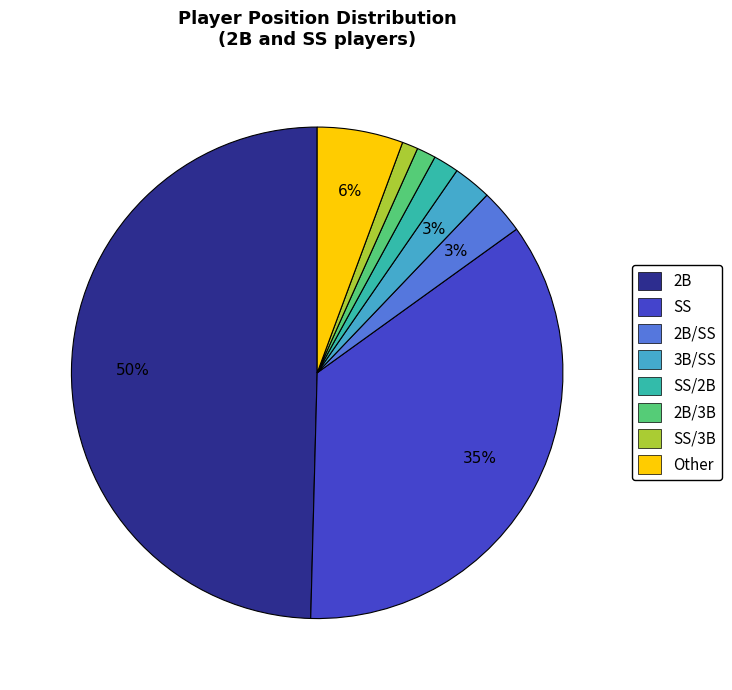

Which has a higher value, 3B/SS or SS/3B?

3B/SS